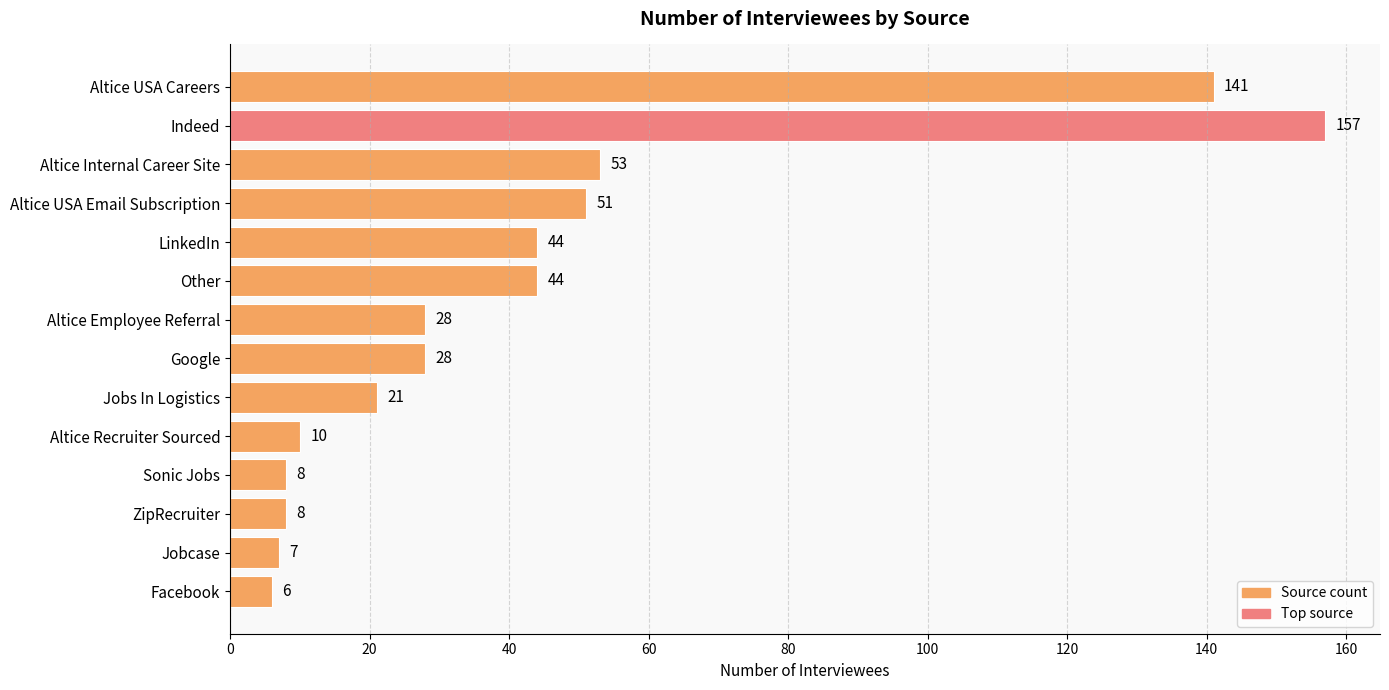

Reading bottom to top, extract all data points from this chart.

6	7	8	8	10	21	28	28	44	44	51	53	157	141